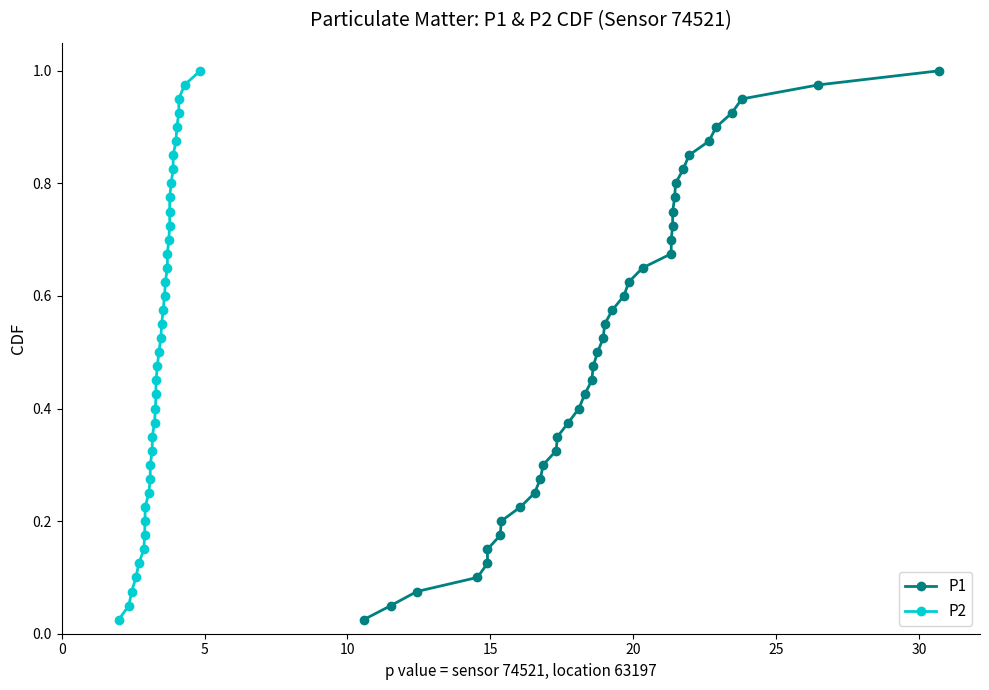

True or false: P2 and P1 intersect in this chart.

False